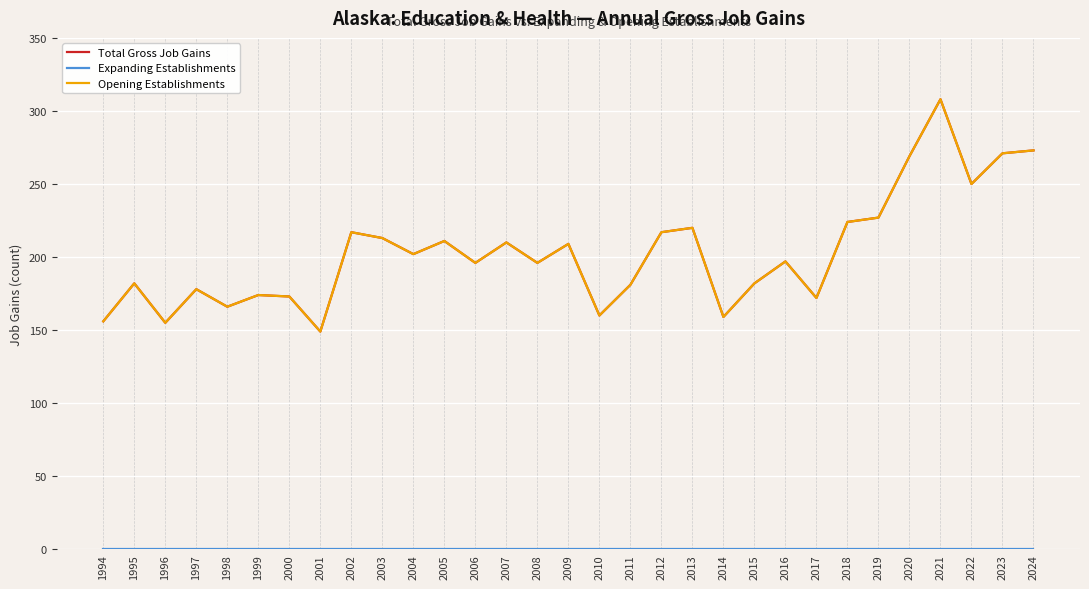

Is this an area chart (filled region under the line)?

No